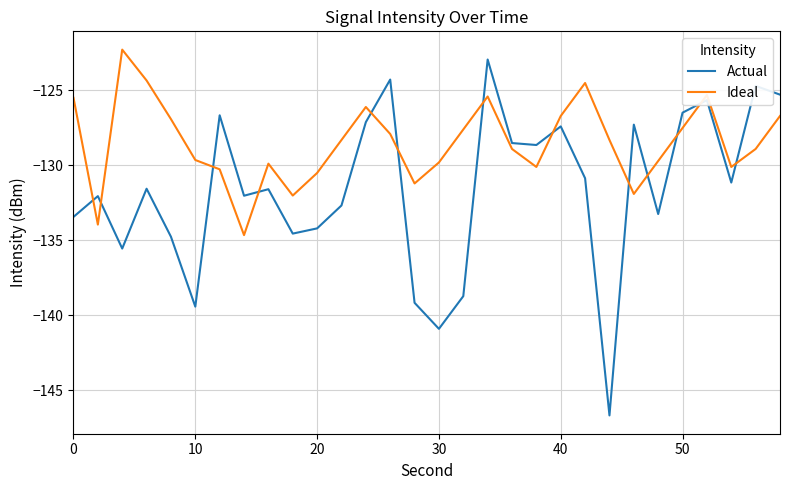

Which series has the widest spread of values?

Actual